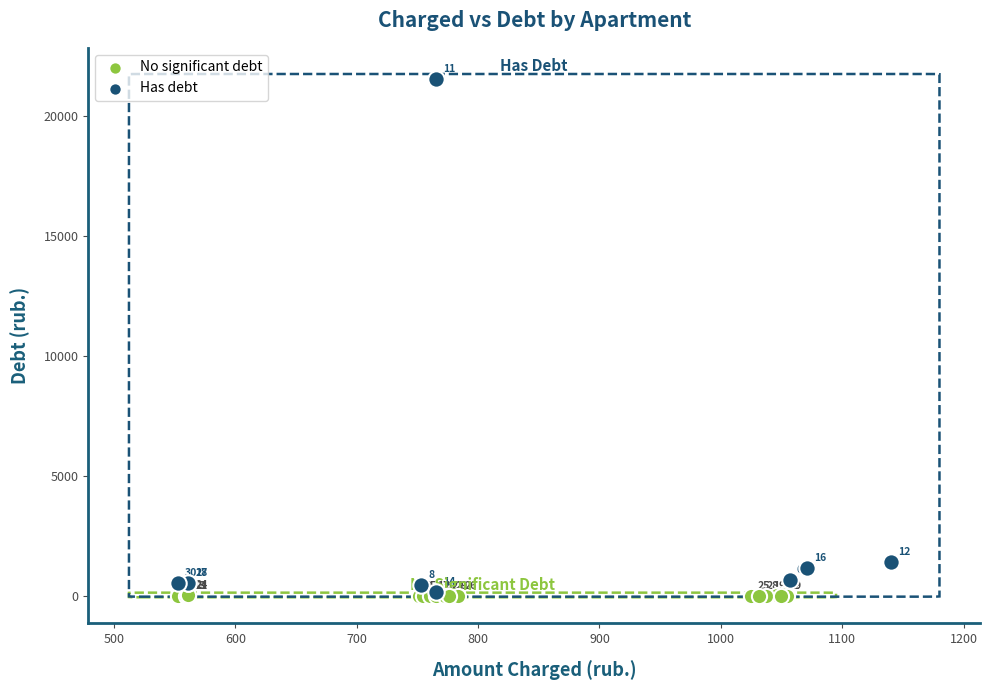

Which series contains the lowest Y value?

No significant debt